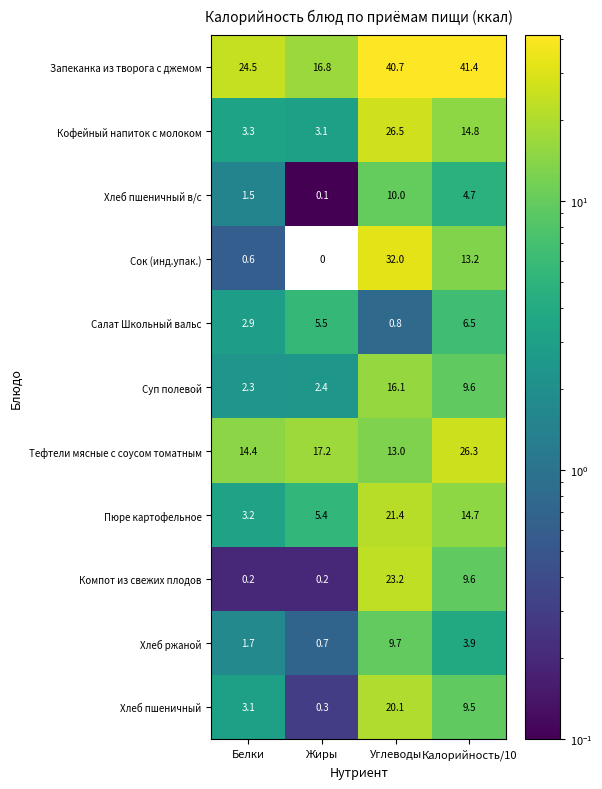

The Сок (инд.упак.) series shows 0.6 at Белки. True or false?

True